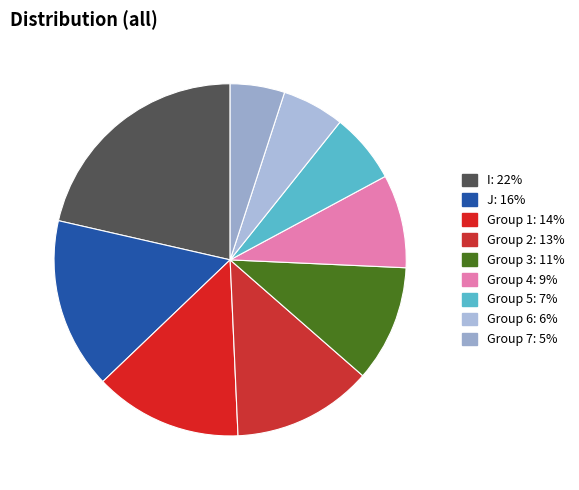

Which slice is the largest?

I